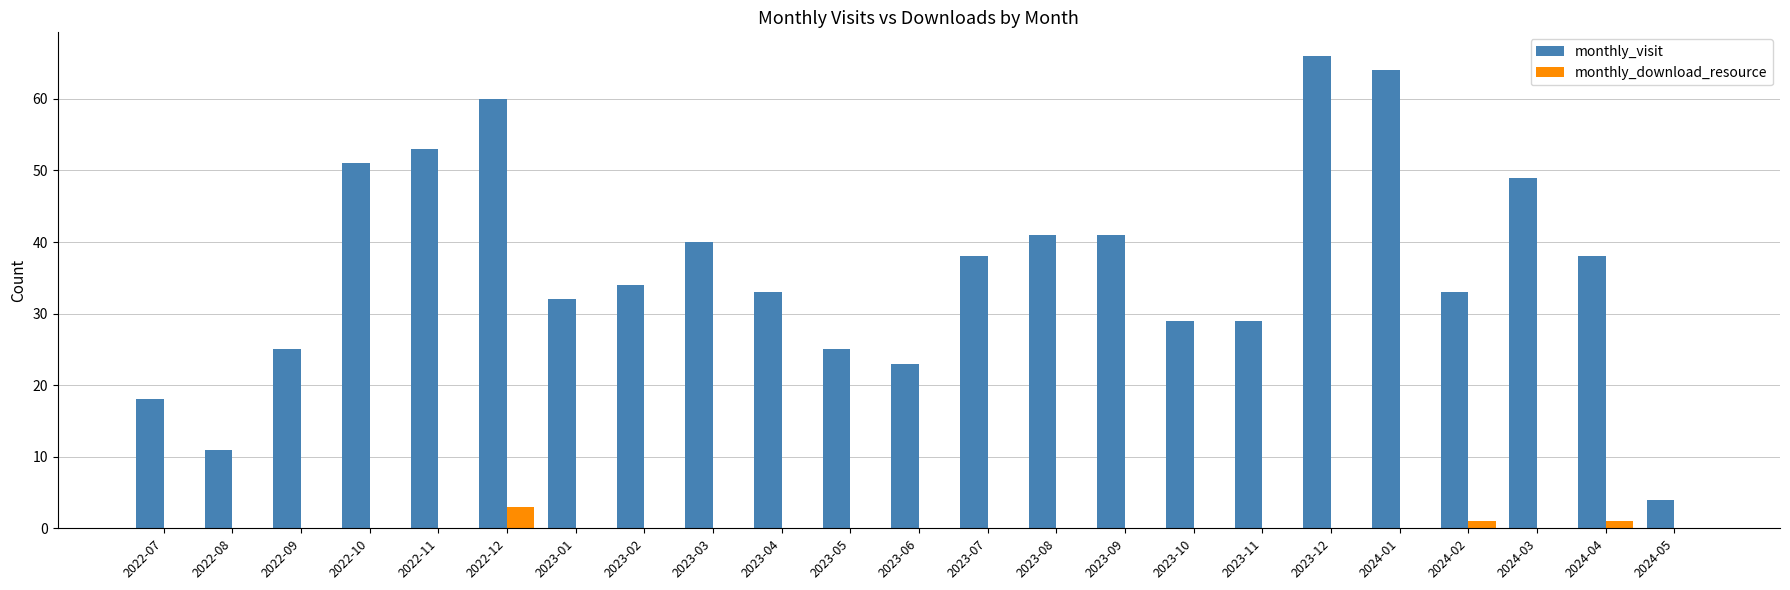

Between 2023-09 and 2024-02, which series saw the biggest shift?

monthly_visit